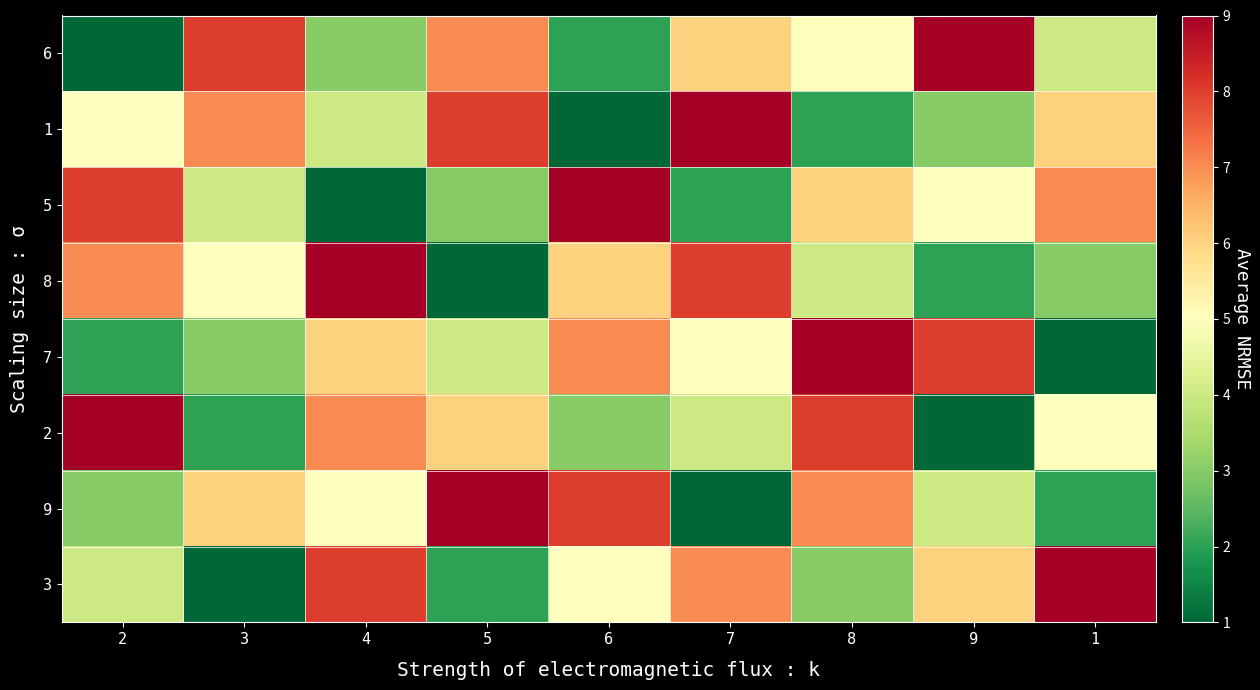

At which category does the chart reach its peak across all series?

9